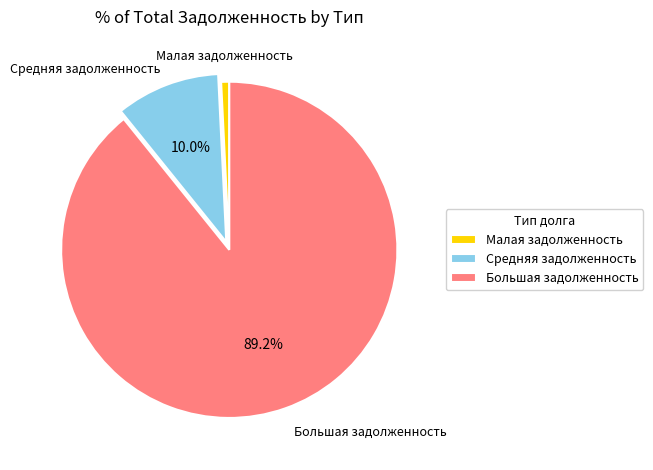

Combined, what portion of the pie is Большая задолженность and Средняя задолженность?

99.2%